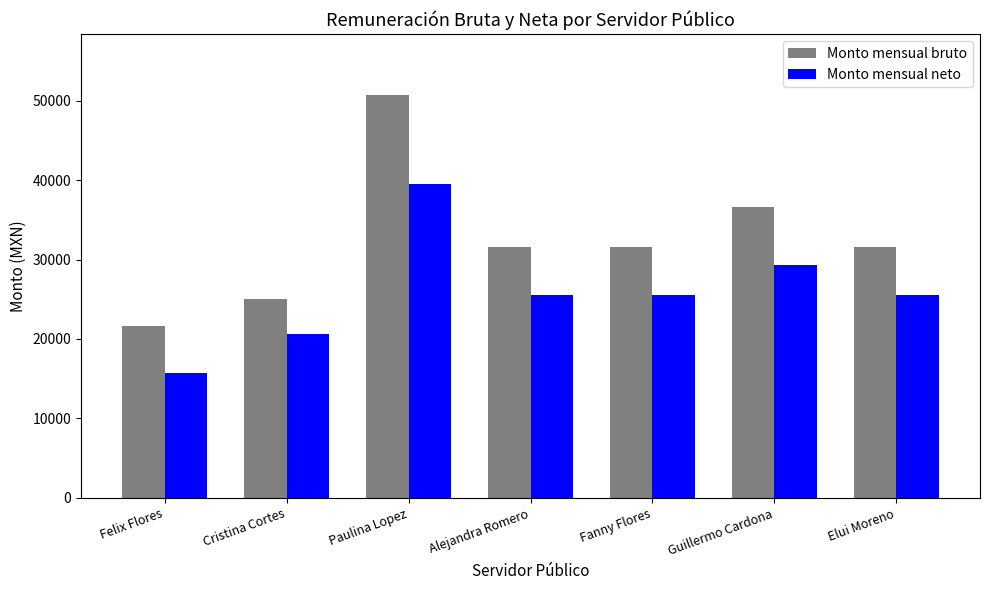

What is the value of the Monto mensual bruto bar at the 4th from the left?

31603.2